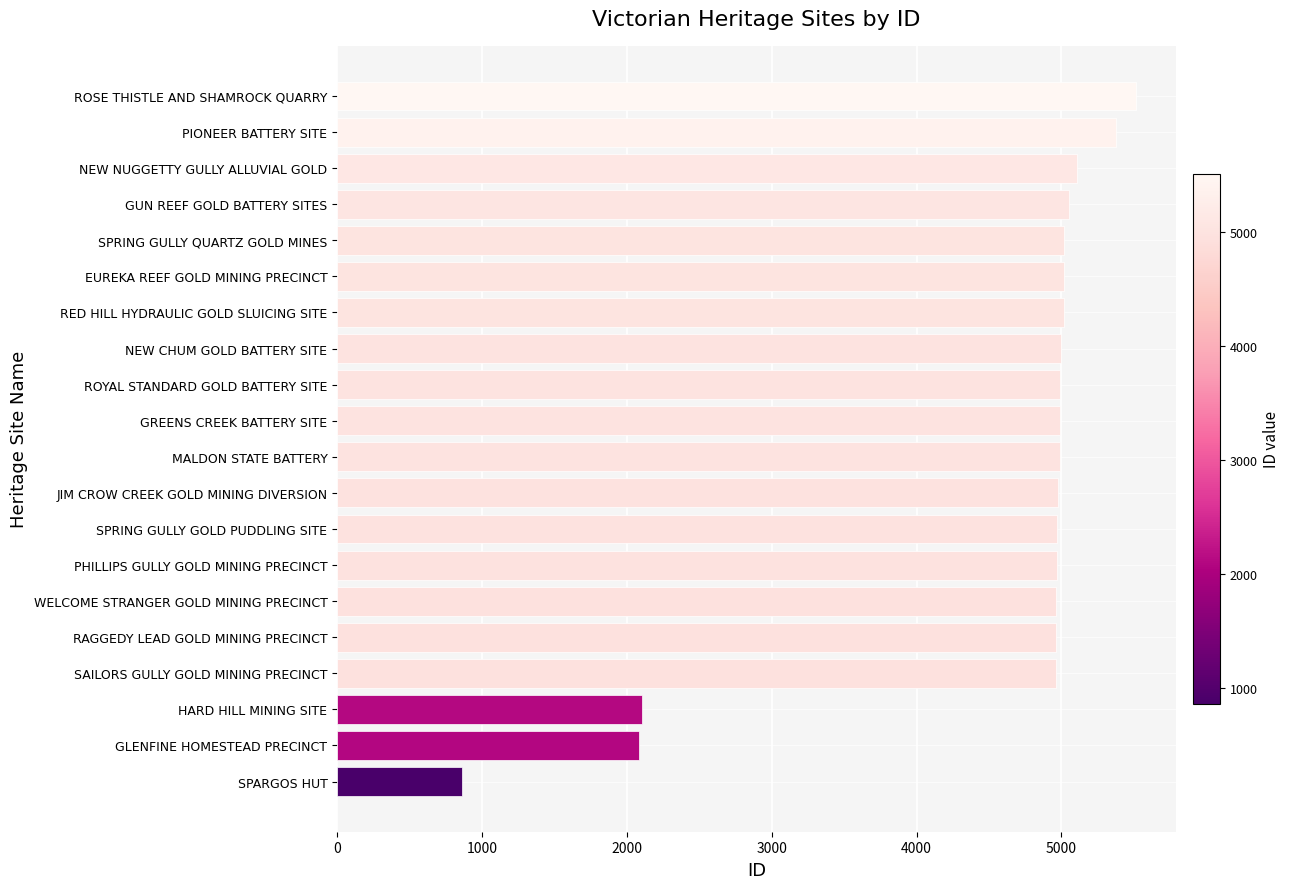

Does the chart contain any negative values?

No